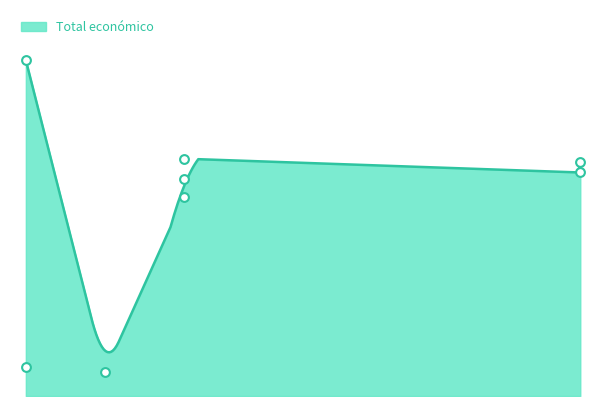

What is the ratio of the value at 2019 to the value at 2024?

0.9